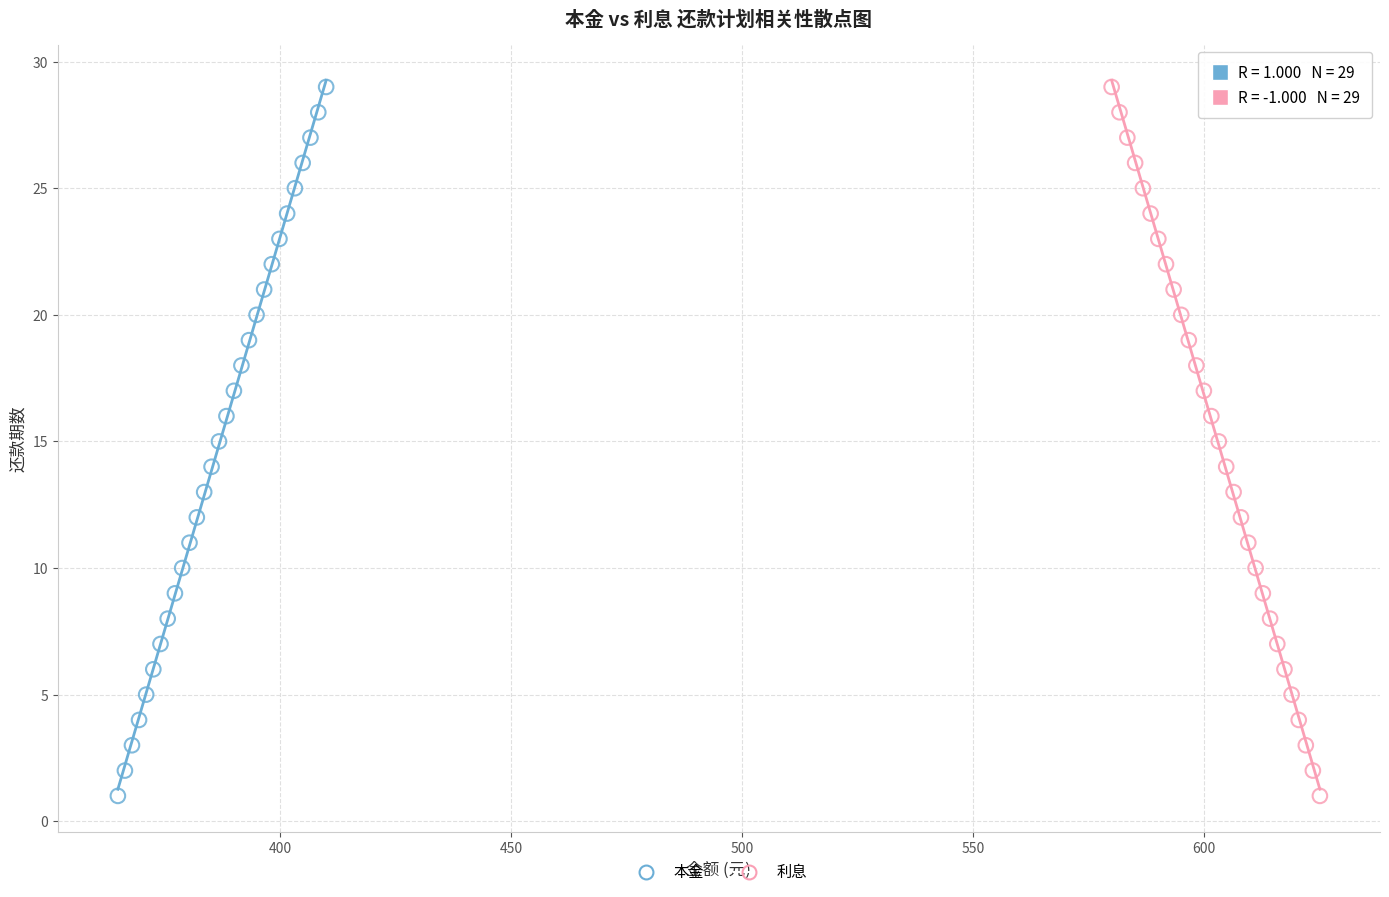

What are all the series names shown in the legend?

本金, 利息